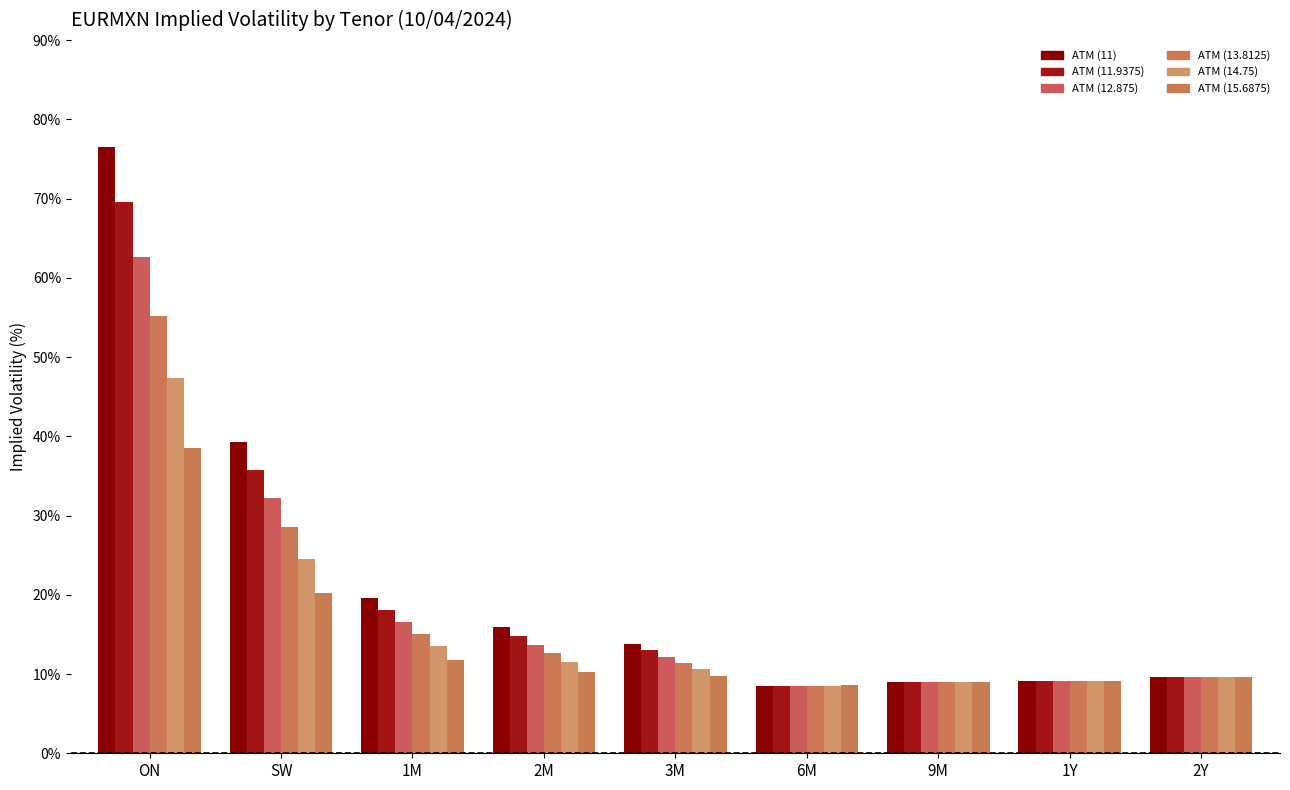

The ATM (11) series shows 15.9 at 2M. True or false?

True